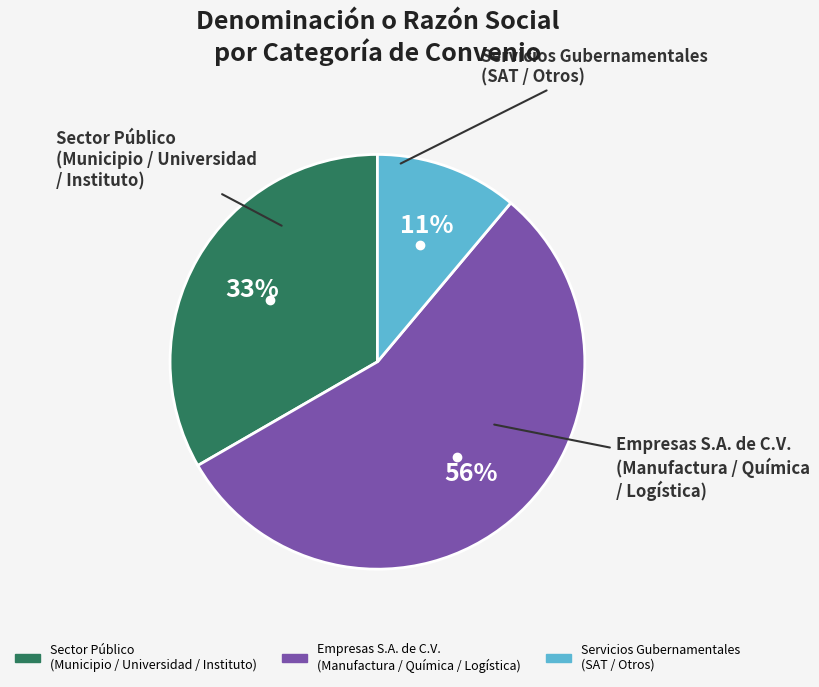

To the nearest percent, what is the average slice percentage?

33%